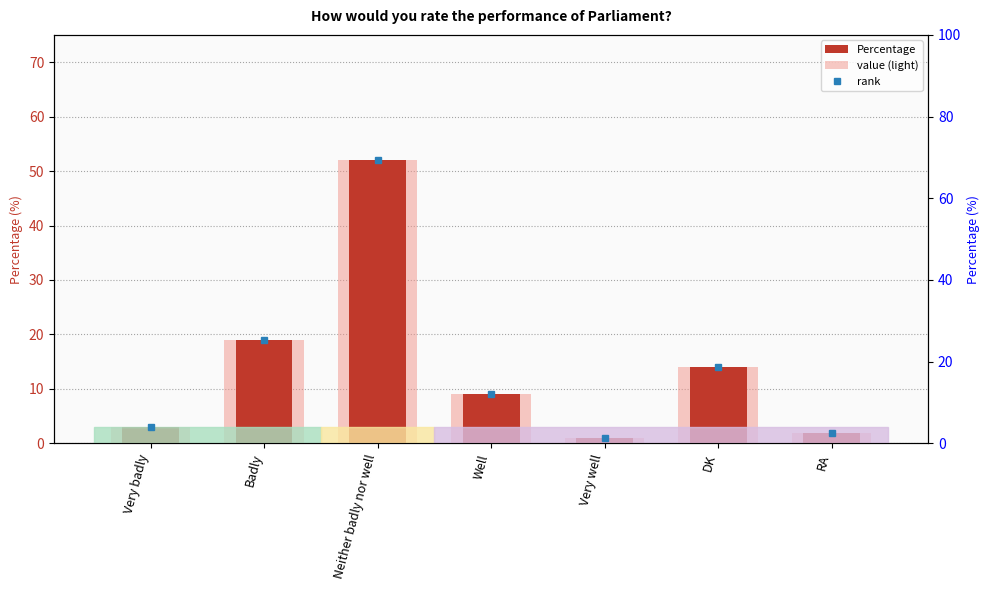

What is the average value of the value (light) series?

14